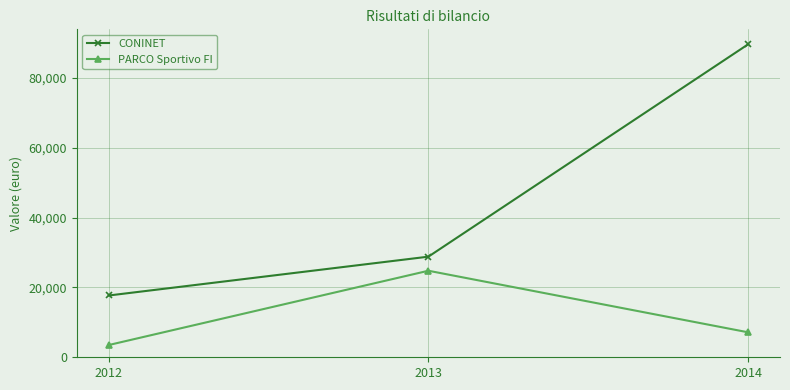

Where does the PARCO Sportivo FI series first go above 7152?

2013